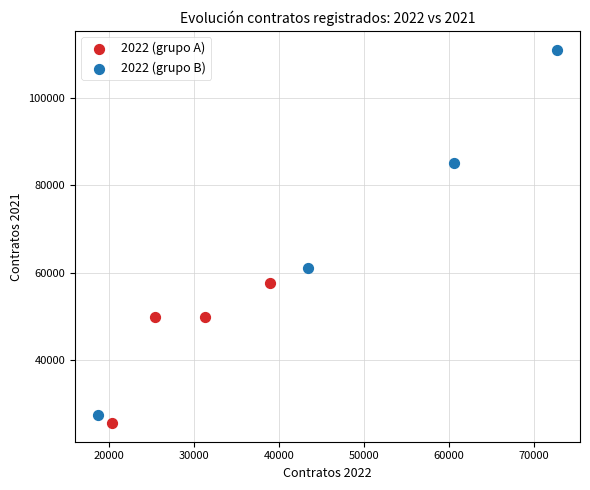

Which series reaches the maximum Y coordinate?

2022 (grupo B)